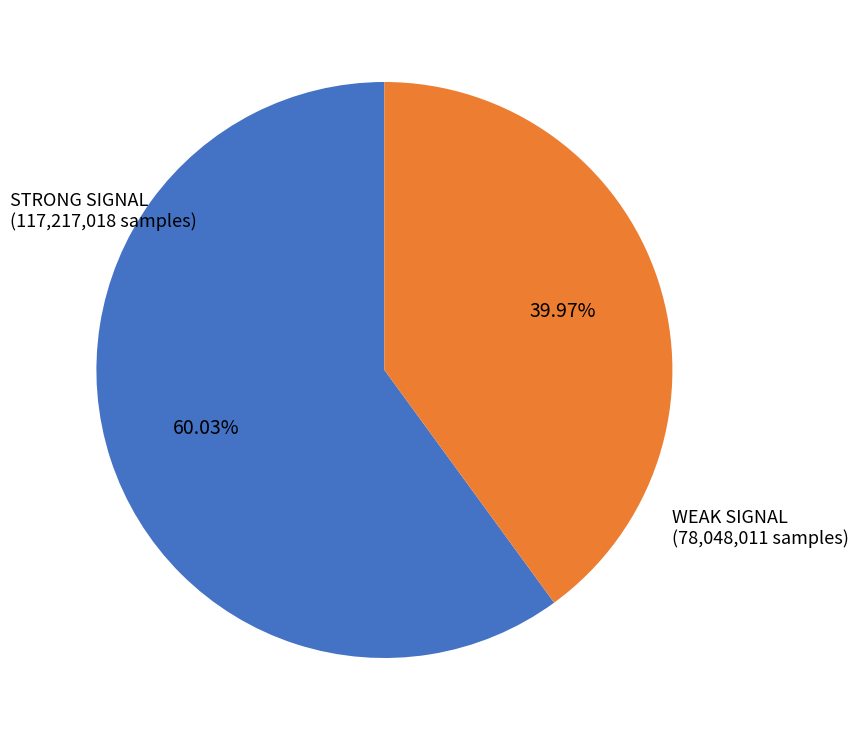

Does any single category account for the majority?

Yes